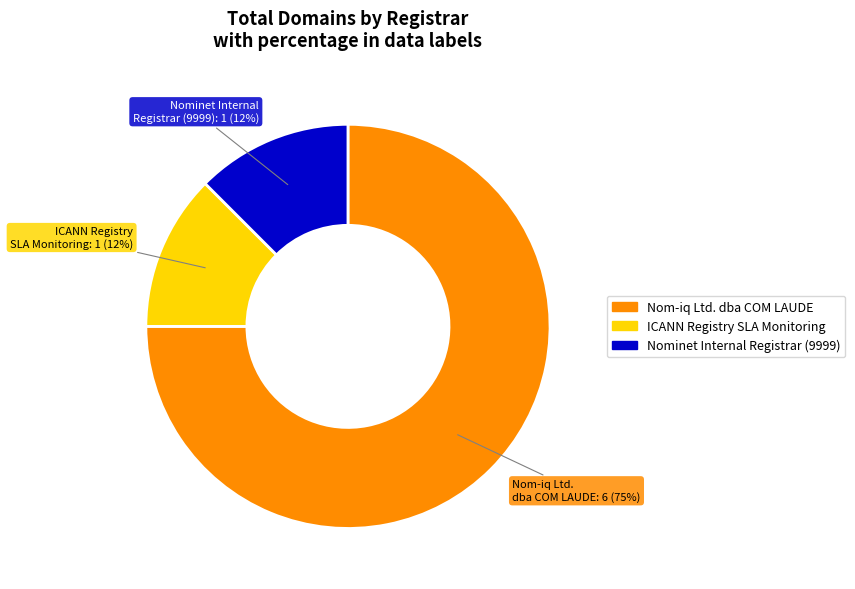

To the nearest percent, what is the average slice percentage?

33%